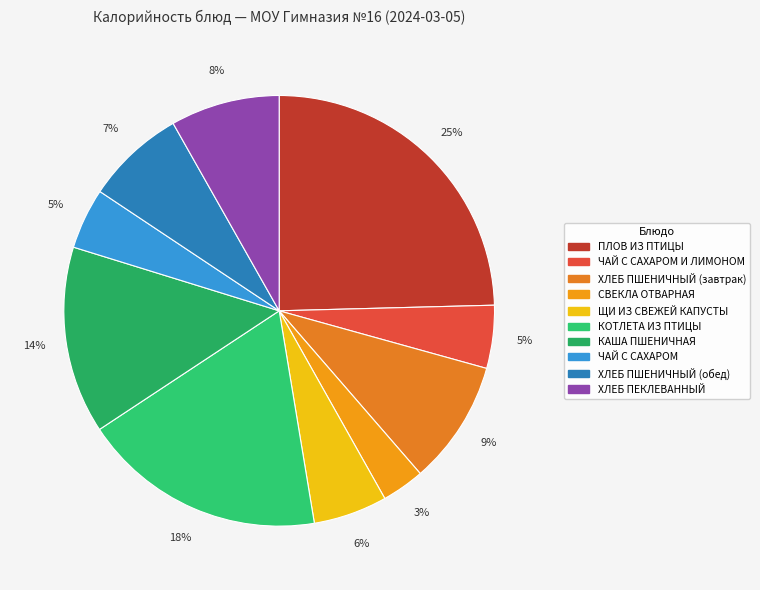

What percentage is NOT represented by ЧАЙ С САХАРОМ?

95.4%